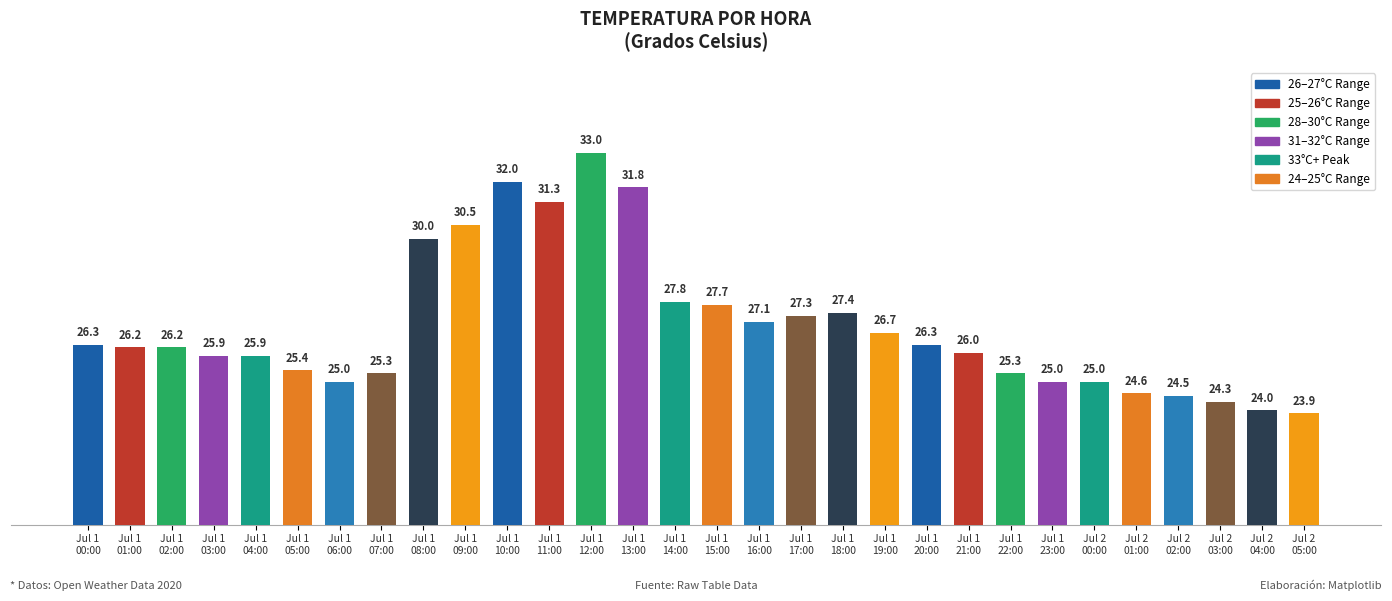

What is the greatest value displayed?

33.0